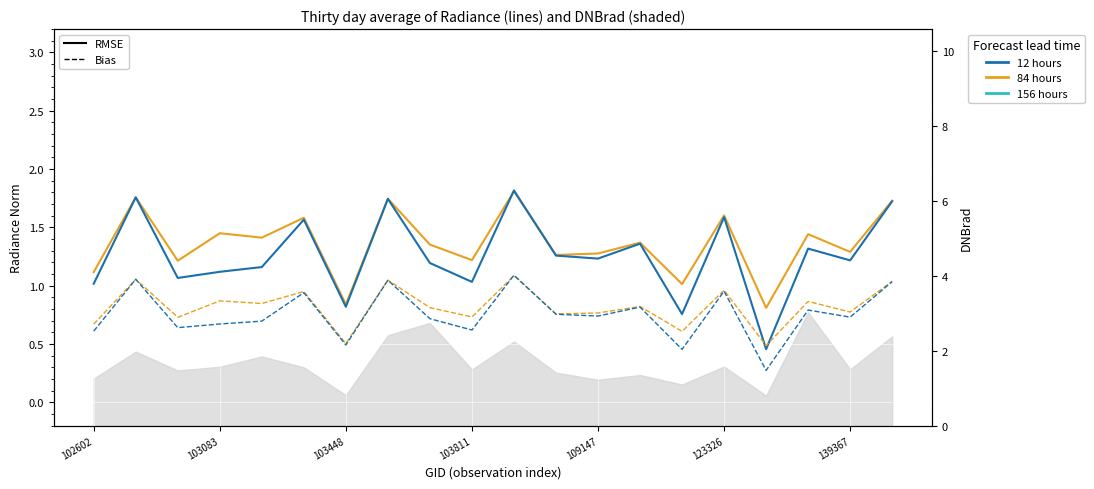

Which category has the lowest value across all series?

16